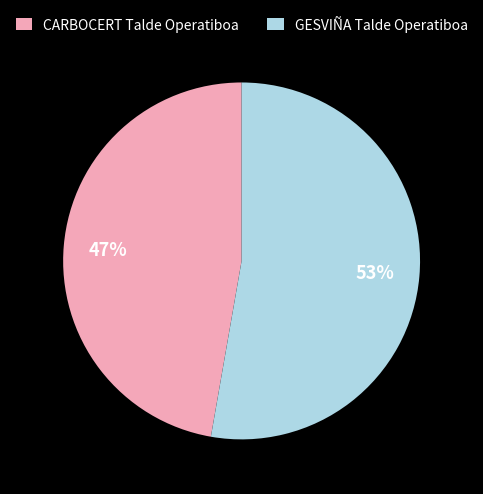

How many slices are in this pie chart?

2